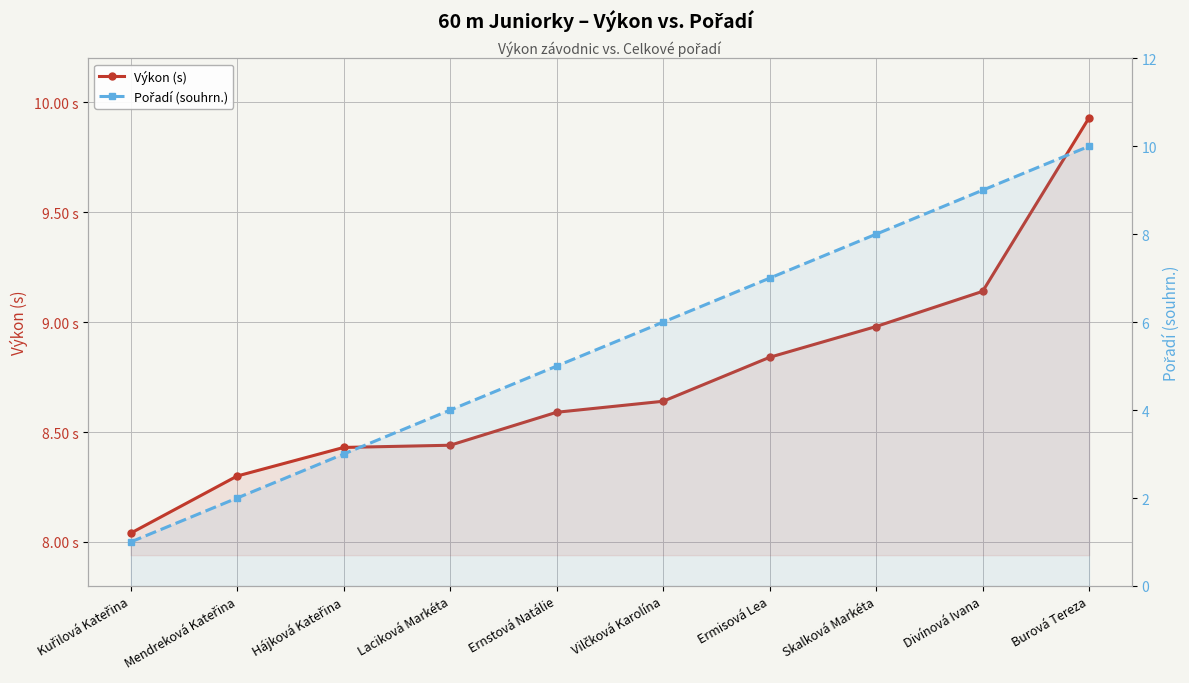

Which label corresponds to the largest value in the chart?

Burová Tereza